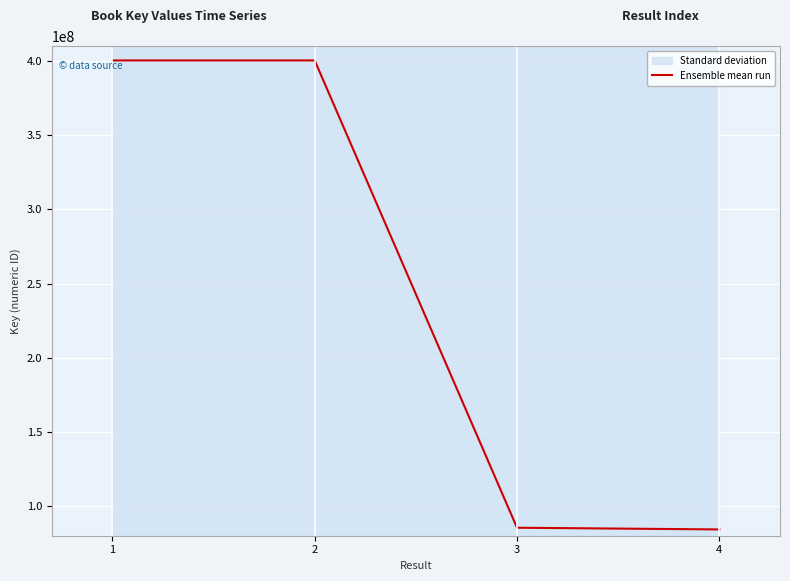

Which label corresponds to the smallest value in the chart?

4